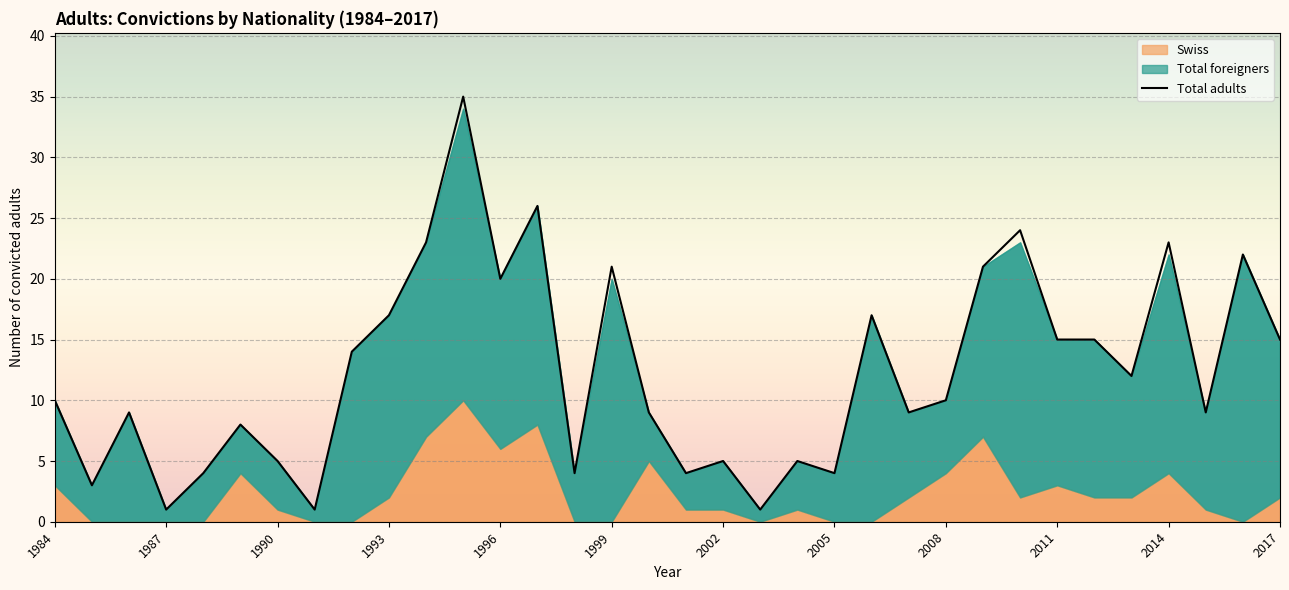

What is the maximum value for Total adults?

35